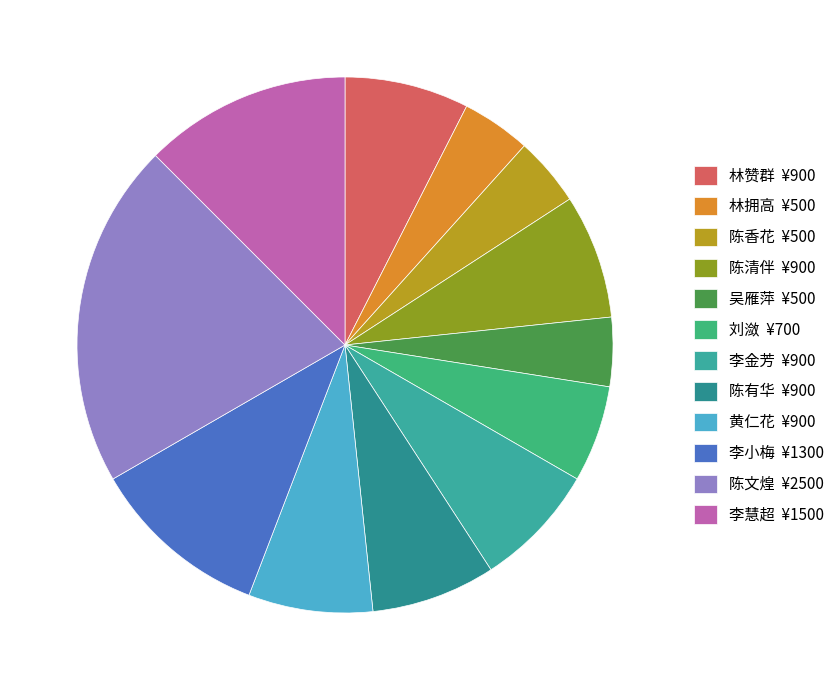

Count the number of slices in the pie.

12